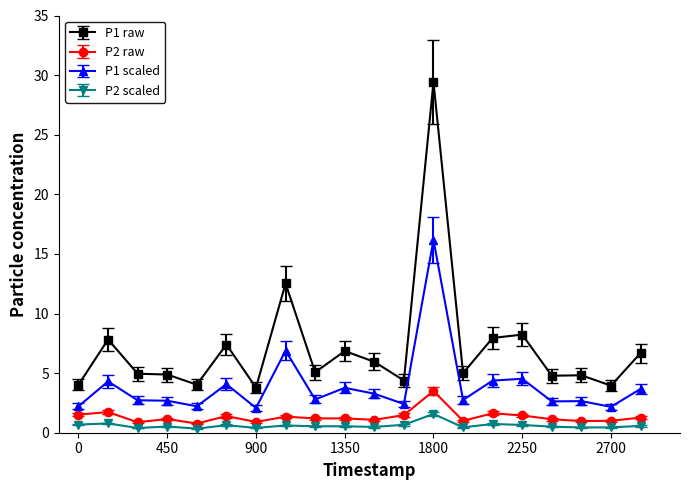

Which series has the widest spread of values?

P1 raw